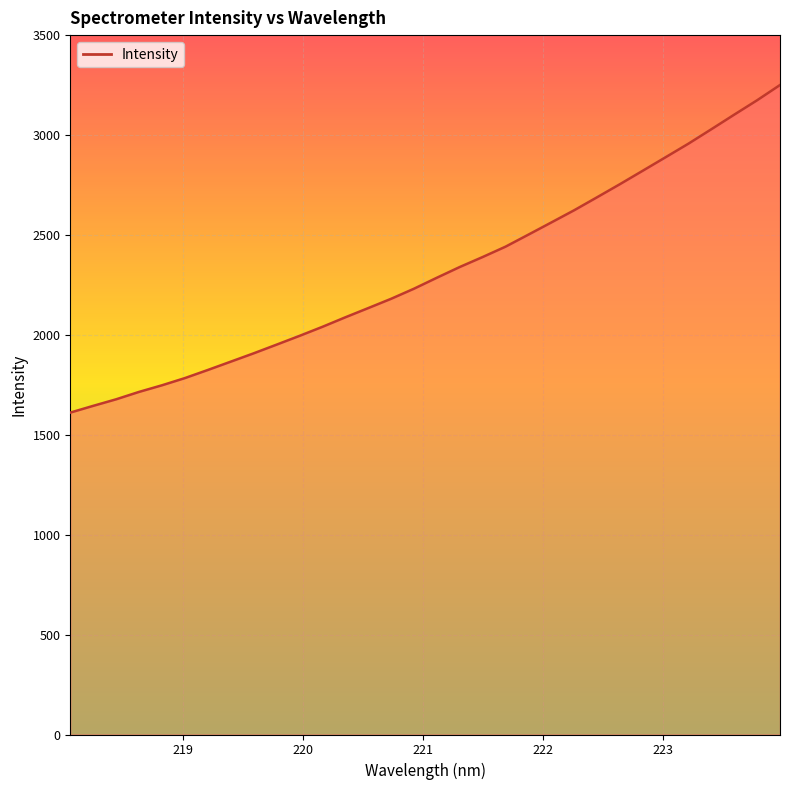

What is the greatest value displayed?

3250.3